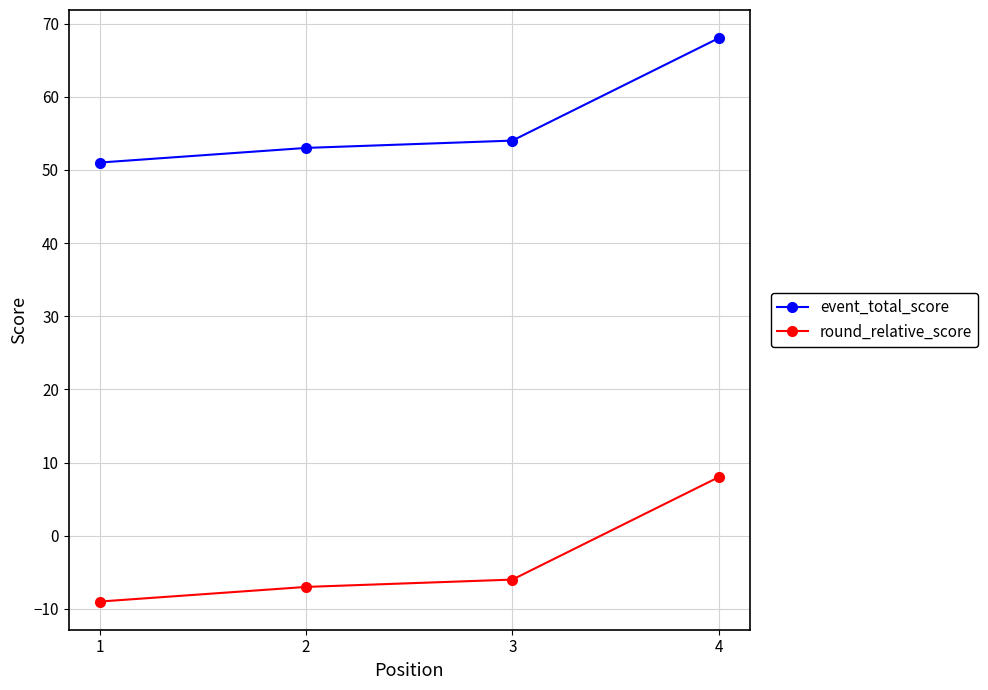

Count the number of categories in the chart.

4